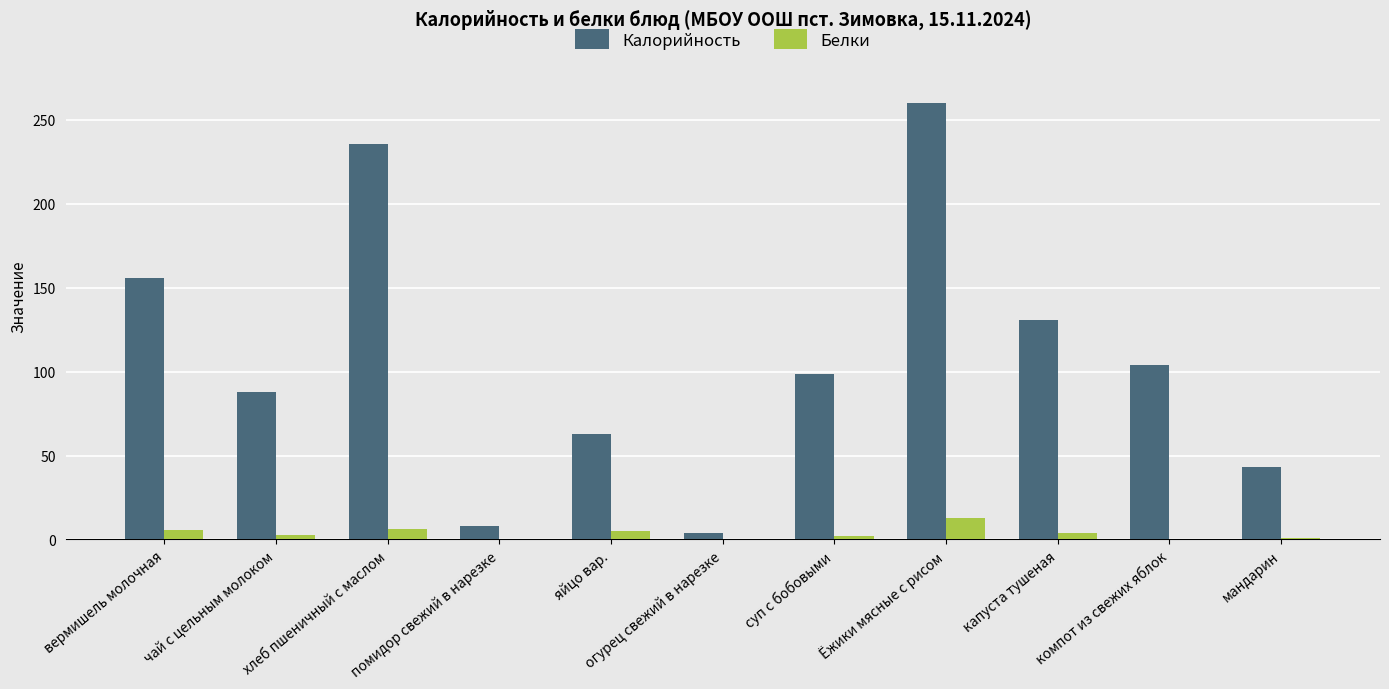

What is the total value across all series at вермишель молочная?

161.7